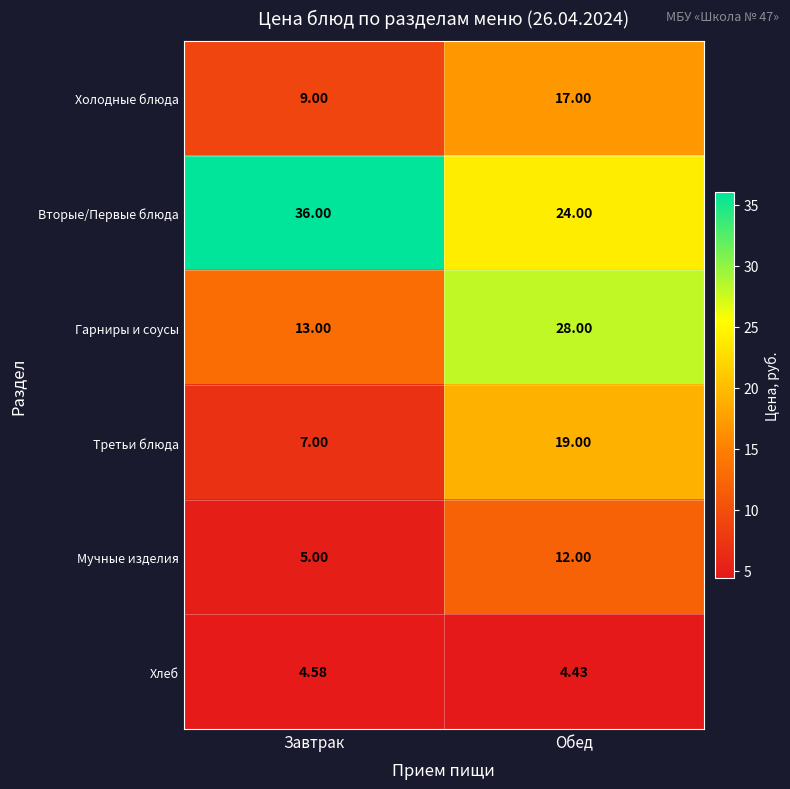

Where is Гарниры и соусы nearest to the value 20?

Завтрак